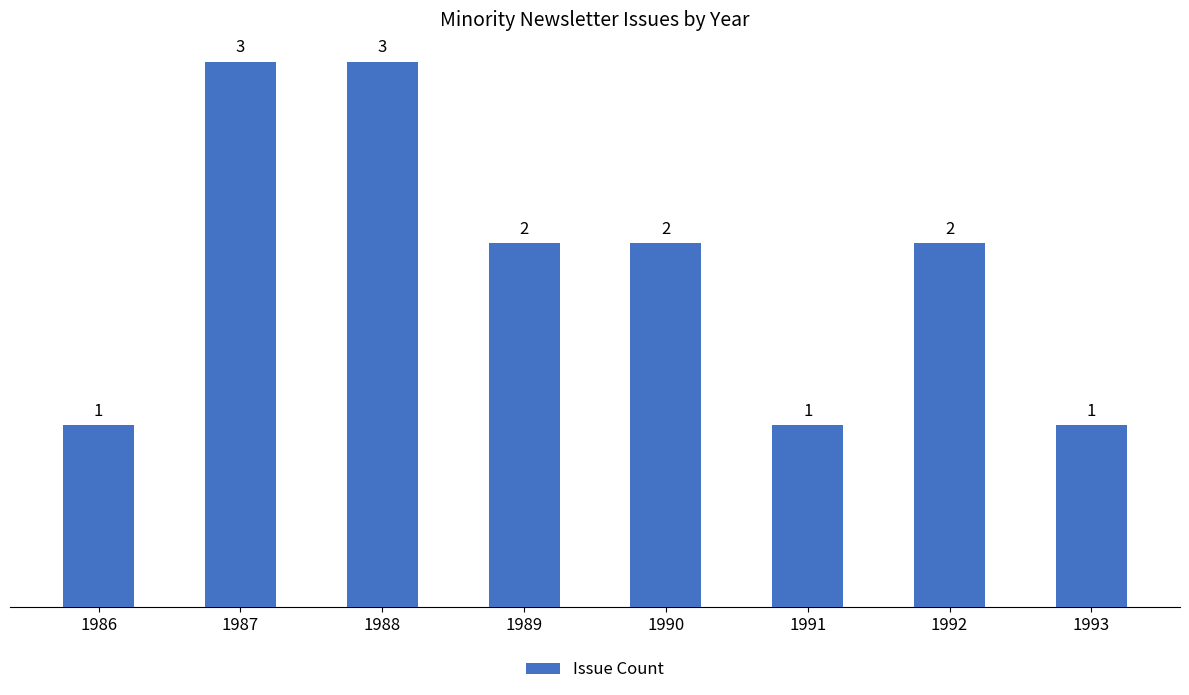

What is the ratio of the value at 1992 to the value at 1993?

2.0